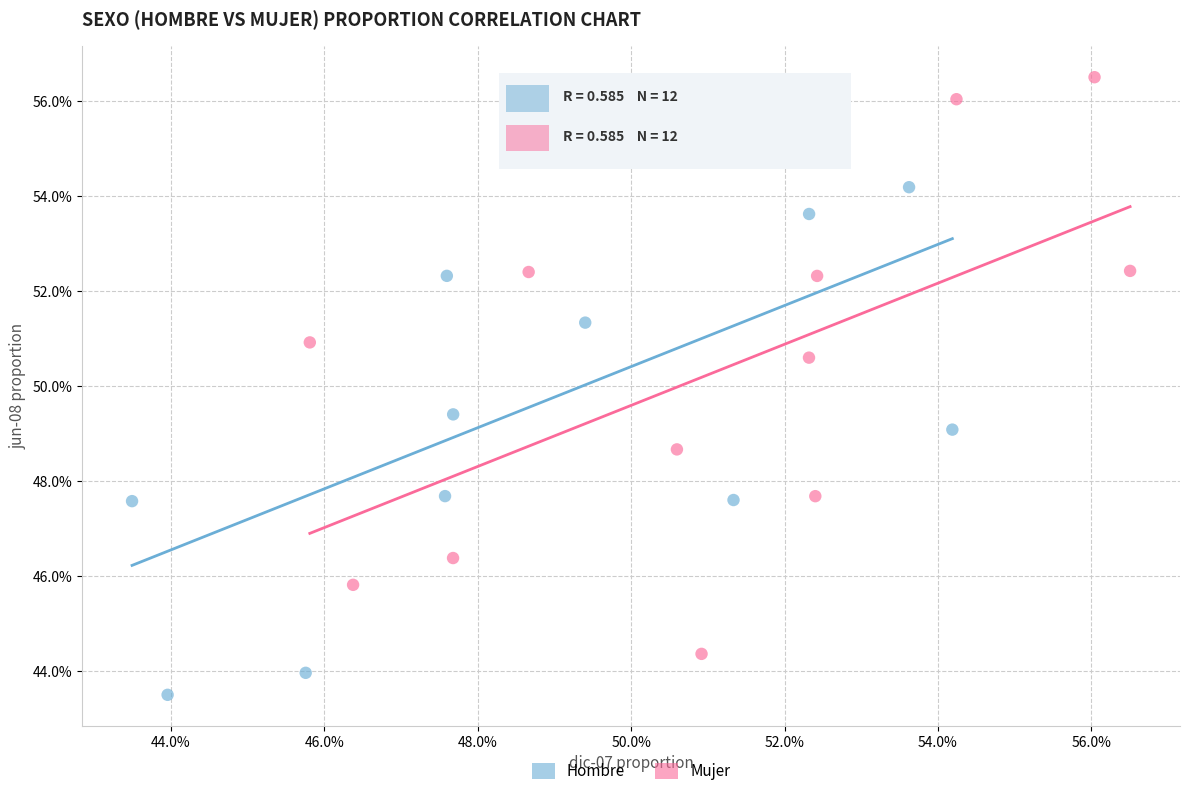

Which series contains the highest Y value?

Mujer